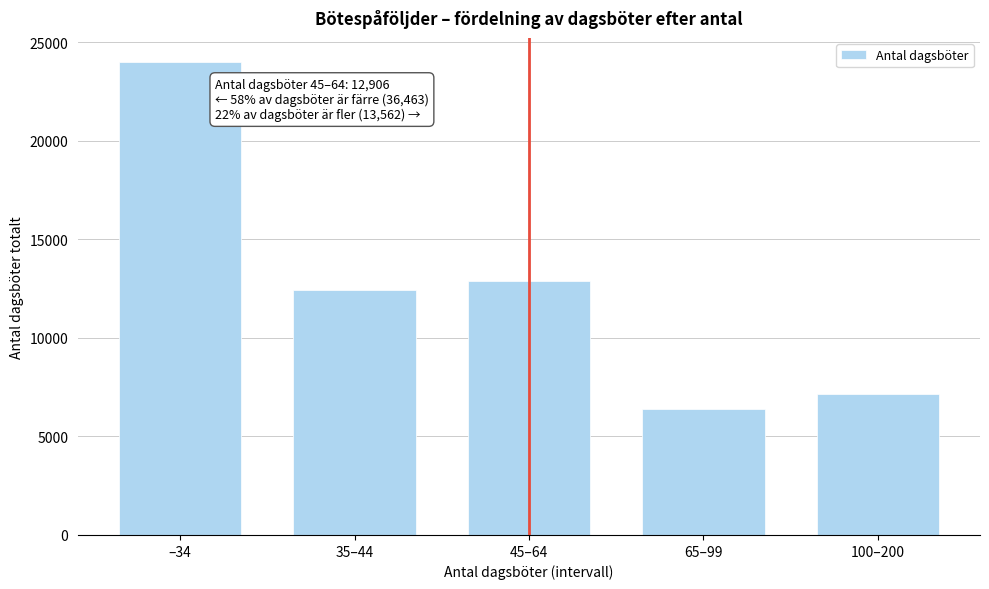

Reading left to right, transcribe all the data shown in this chart.

–34=24030	35–44=12433	45–64=12906	65–99=6405	100–200=7157